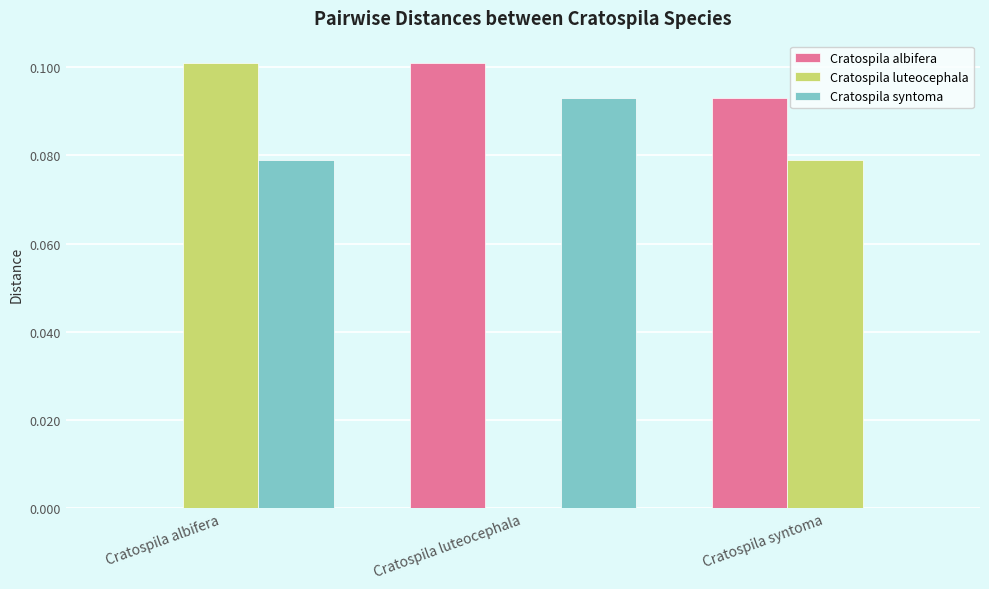

At which category is the sum across all series the highest?

Cratospila luteocephala